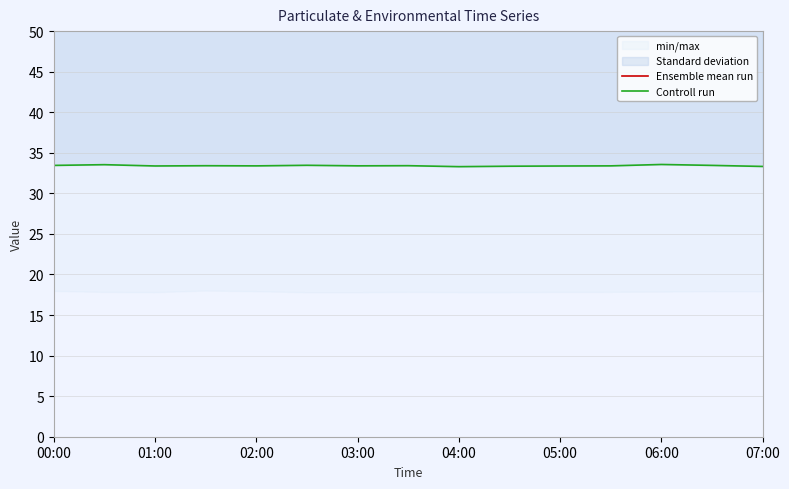

True or false: Controll run and Ensemble mean run intersect in this chart.

False